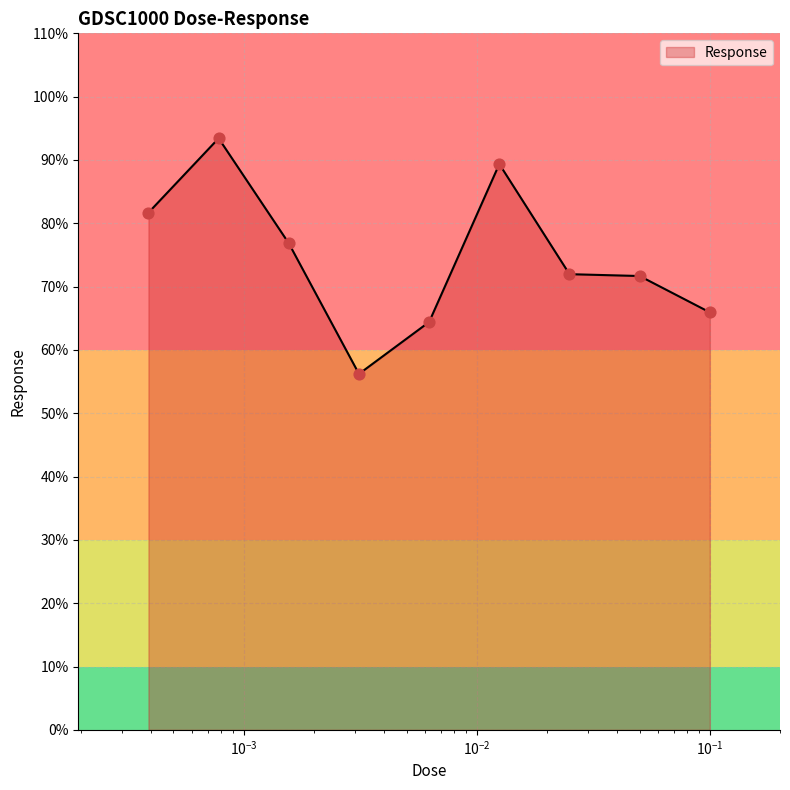

What is the difference between the maximum and minimum values?

37.2